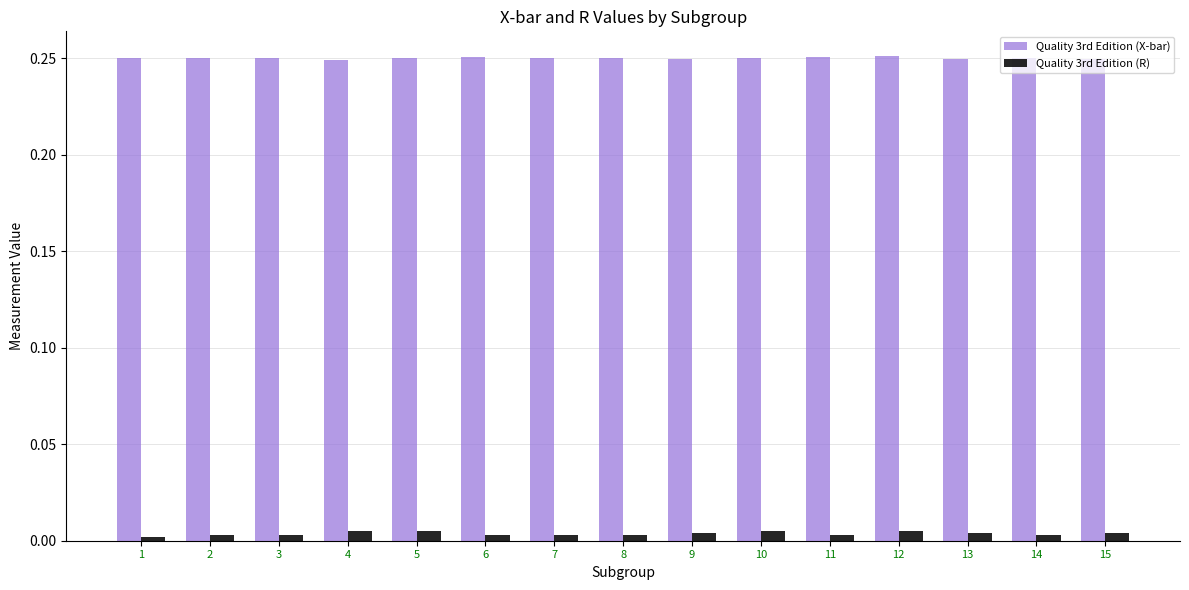

How many data points does each series have?

15